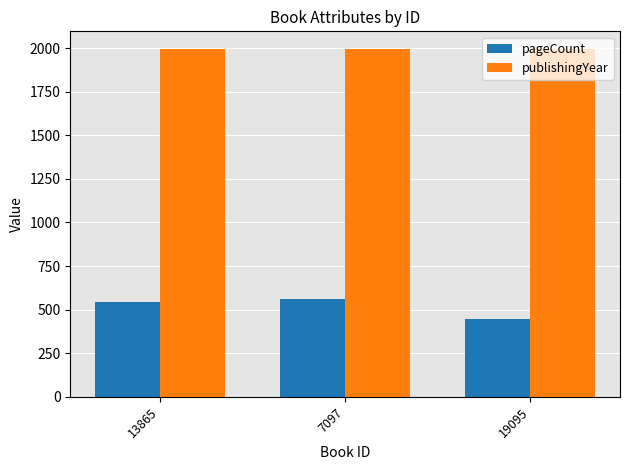

True or false: publishingYear has a value of 2611 at 7097.

False